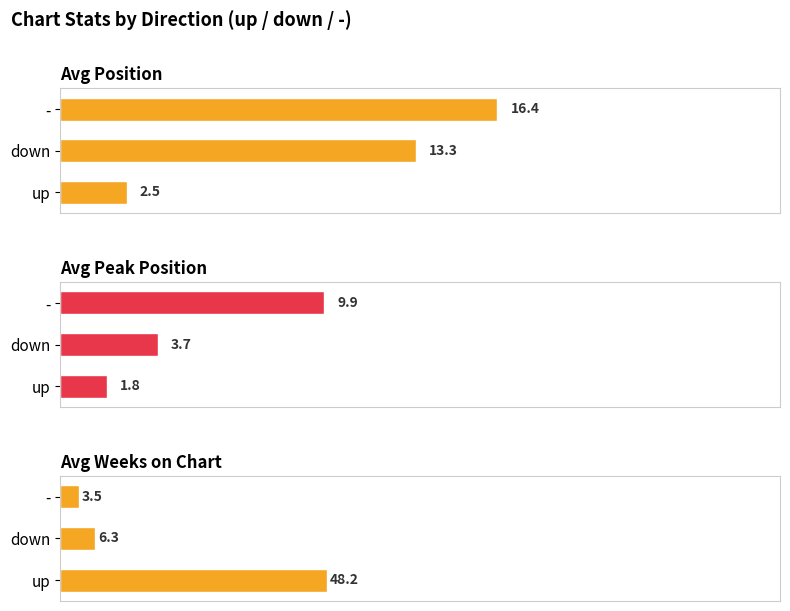

At up, list the series in order from smallest to largest.

Avg Peak Position, Avg Position, Avg Weeks on Chart